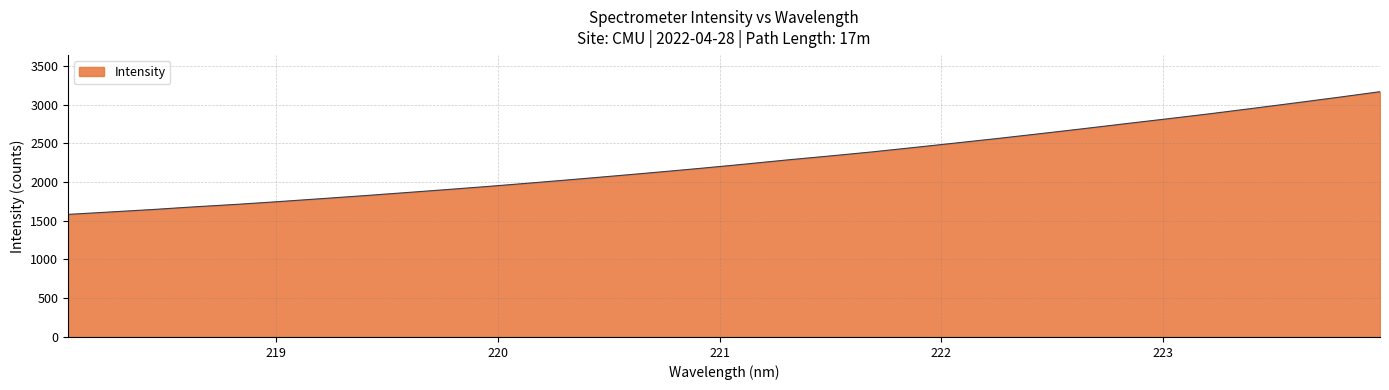

How many distinct data groups are displayed?

1